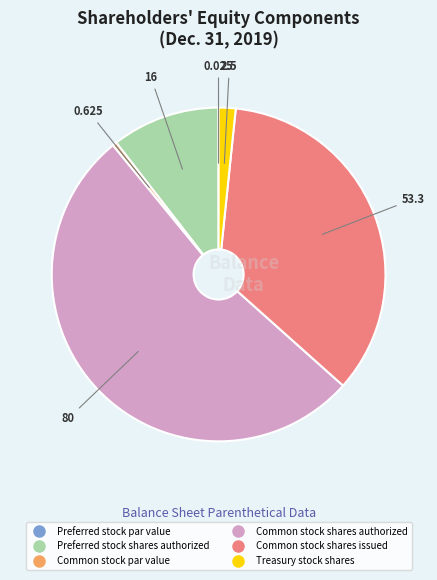

Is there a majority slice in this chart?

Yes